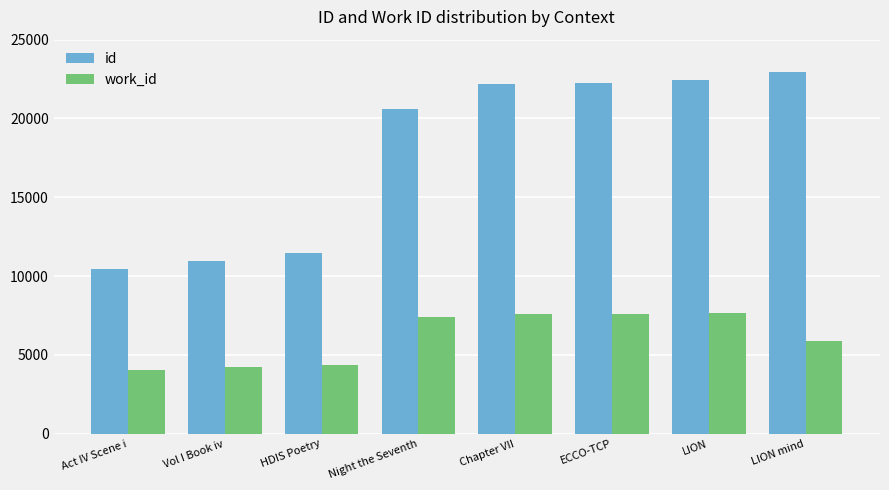

What is the spread (max minus min) of values at HDIS Poetry?

7102